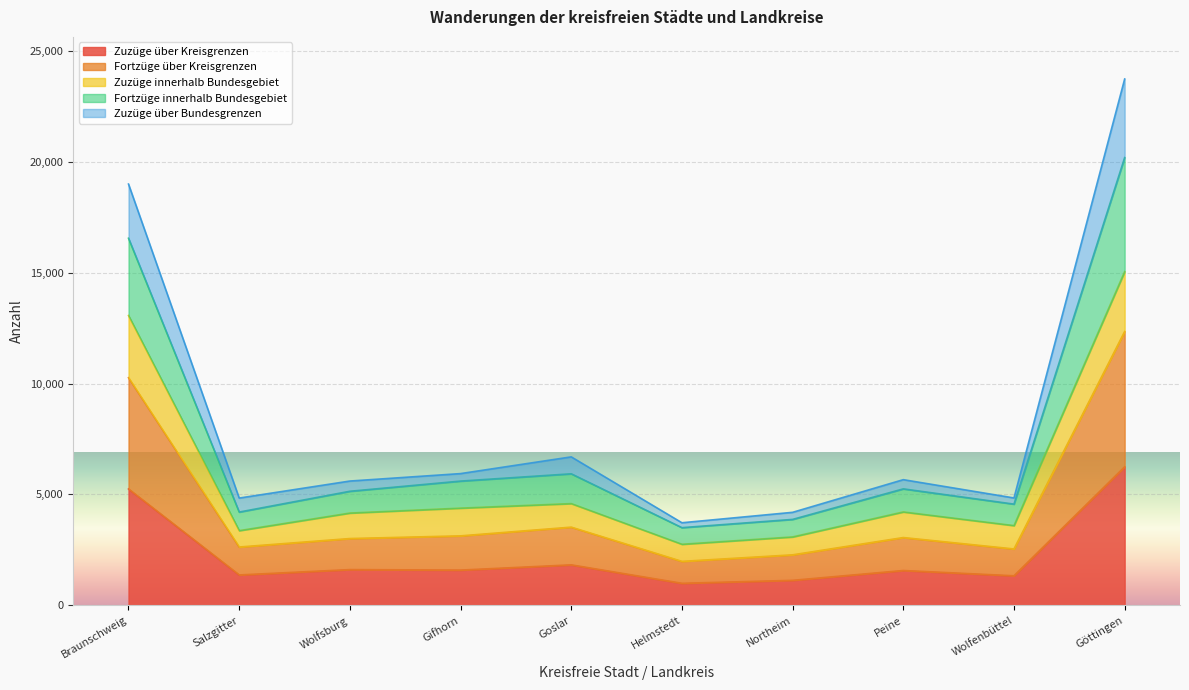

Between Helmstedt and Wolfenbüttel, which is larger?

Wolfenbüttel